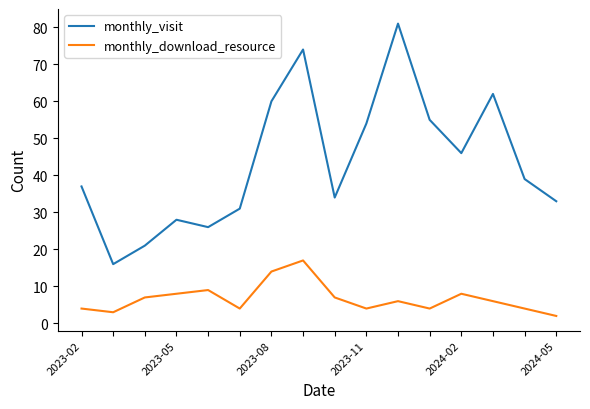

True or false: monthly_visit and monthly_download_resource intersect in this chart.

False